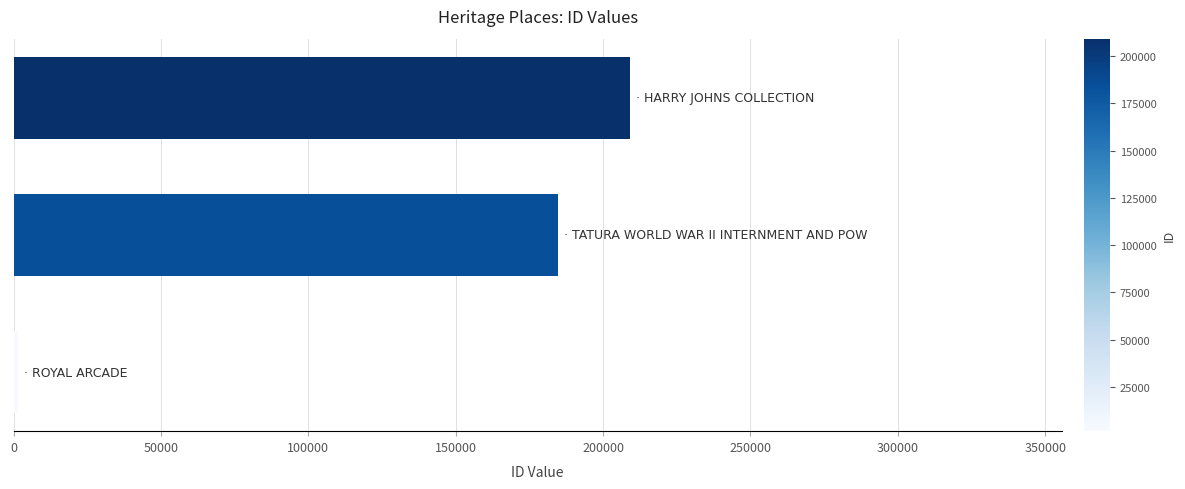

What is the maximum value shown in the chart?

209222